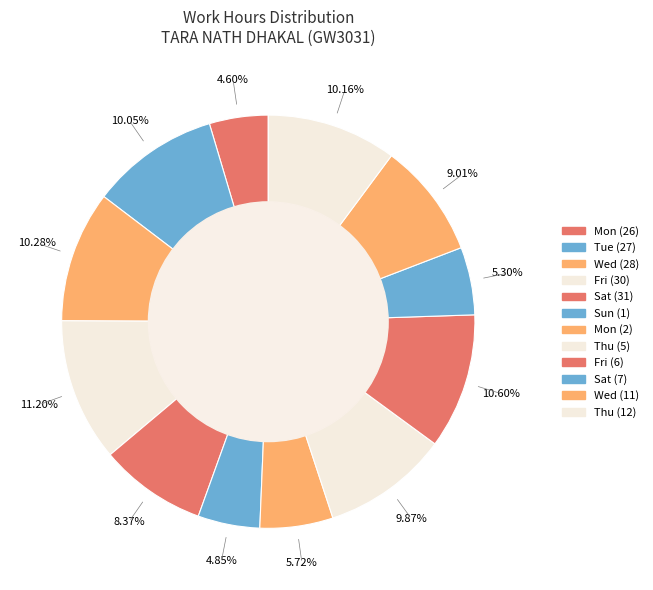

How many segments does this pie chart have?

12